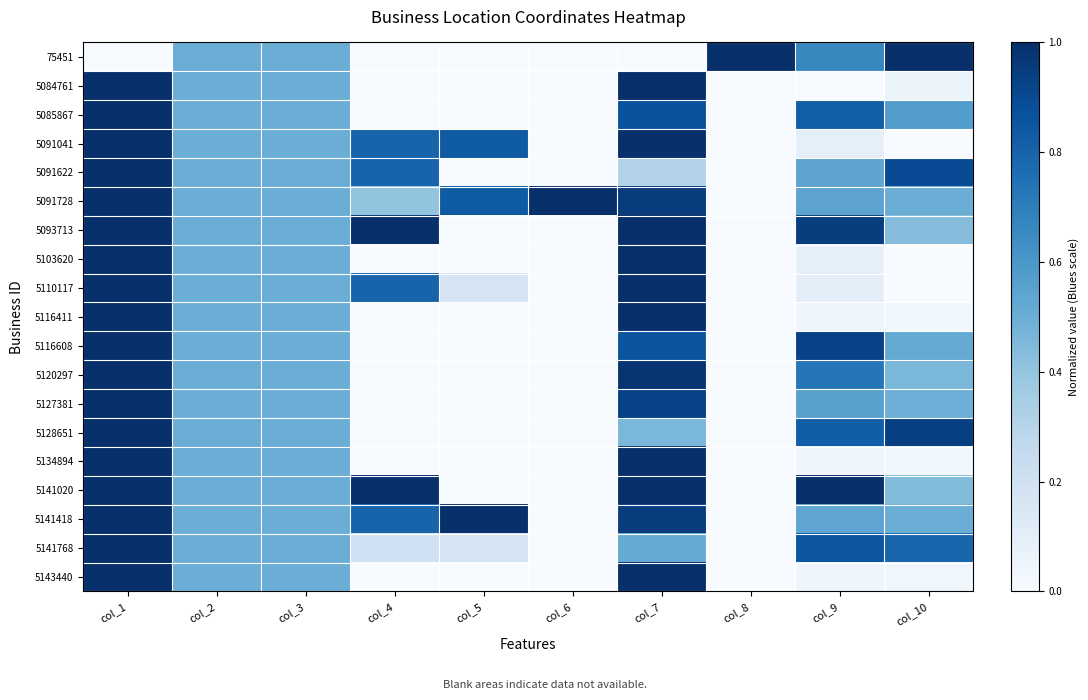

Reading right to left, list all the values displayed in this chart.

75451: col_10=1.0	col_9=0.7	col_8=1.0	col_7=0.0	col_6=0.0	col_5=0.0	col_4=0.0	col_3=0.5	col_2=0.5	col_1=0.0
5084761: col_10=0.1	col_9=0.0	col_8=0.0	col_7=1.0	col_6=0.0	col_5=0.0	col_4=0.0	col_3=0.5	col_2=0.5	col_1=1.0
5085867: col_10=0.6	col_9=0.8	col_8=0.0	col_7=0.9	col_6=0.0	col_5=0.0	col_4=0.0	col_3=0.5	col_2=0.5	col_1=1.0
5091041: col_10=0.0	col_9=0.1	col_8=0.0	col_7=1.0	col_6=0.0	col_5=0.8	col_4=0.8	col_3=0.5	col_2=0.5	col_1=1.0
5091622: col_10=0.9	col_9=0.5	col_8=0.0	col_7=0.3	col_6=0.0	col_5=0.0	col_4=0.8	col_3=0.5	col_2=0.5	col_1=1.0
5091728: col_10=0.5	col_9=0.5	col_8=0.0	col_7=1.0	col_6=1.0	col_5=0.8	col_4=0.4	col_3=0.5	col_2=0.5	col_1=1.0
5093713: col_10=0.4	col_9=0.9	col_8=0.0	col_7=1.0	col_6=0.0	col_5=0.0	col_4=1.0	col_3=0.5	col_2=0.5	col_1=1.0
5103620: col_10=0.0	col_9=0.1	col_8=0.0	col_7=1.0	col_6=0.0	col_5=0.0	col_4=0.0	col_3=0.5	col_2=0.5	col_1=1.0
5110117: col_10=0.0	col_9=0.1	col_8=0.0	col_7=1.0	col_6=0.0	col_5=0.2	col_4=0.8	col_3=0.5	col_2=0.5	col_1=1.0
5116411: col_10=0.0	col_9=0.0	col_8=0.0	col_7=1.0	col_6=0.0	col_5=0.0	col_4=0.0	col_3=0.5	col_2=0.5	col_1=1.0
5116608: col_10=0.5	col_9=0.9	col_8=0.0	col_7=0.9	col_6=0.0	col_5=0.0	col_4=0.0	col_3=0.5	col_2=0.5	col_1=1.0
5120297: col_10=0.5	col_9=0.7	col_8=0.0	col_7=1.0	col_6=0.0	col_5=0.0	col_4=0.0	col_3=0.5	col_2=0.5	col_1=1.0
5127381: col_10=0.5	col_9=0.6	col_8=0.0	col_7=0.9	col_6=0.0	col_5=0.0	col_4=0.0	col_3=0.5	col_2=0.5	col_1=1.0
5128651: col_10=0.9	col_9=0.8	col_8=0.0	col_7=0.5	col_6=0.0	col_5=0.0	col_4=0.0	col_3=0.5	col_2=0.5	col_1=1.0
5134894: col_10=0.0	col_9=0.0	col_8=0.0	col_7=1.0	col_6=0.0	col_5=0.0	col_4=0.0	col_3=0.5	col_2=0.5	col_1=1.0
5141020: col_10=0.4	col_9=1.0	col_8=0.0	col_7=1.0	col_6=0.0	col_5=0.0	col_4=1.0	col_3=0.5	col_2=0.5	col_1=1.0
5141418: col_10=0.5	col_9=0.5	col_8=0.0	col_7=1.0	col_6=0.0	col_5=1.0	col_4=0.8	col_3=0.5	col_2=0.5	col_1=1.0
5141768: col_10=0.8	col_9=0.9	col_8=0.0	col_7=0.5	col_6=0.0	col_5=0.2	col_4=0.2	col_3=0.5	col_2=0.5	col_1=1.0
5143440: col_10=0.0	col_9=0.0	col_8=0.0	col_7=1.0	col_6=0.0	col_5=0.0	col_4=0.0	col_3=0.5	col_2=0.5	col_1=1.0